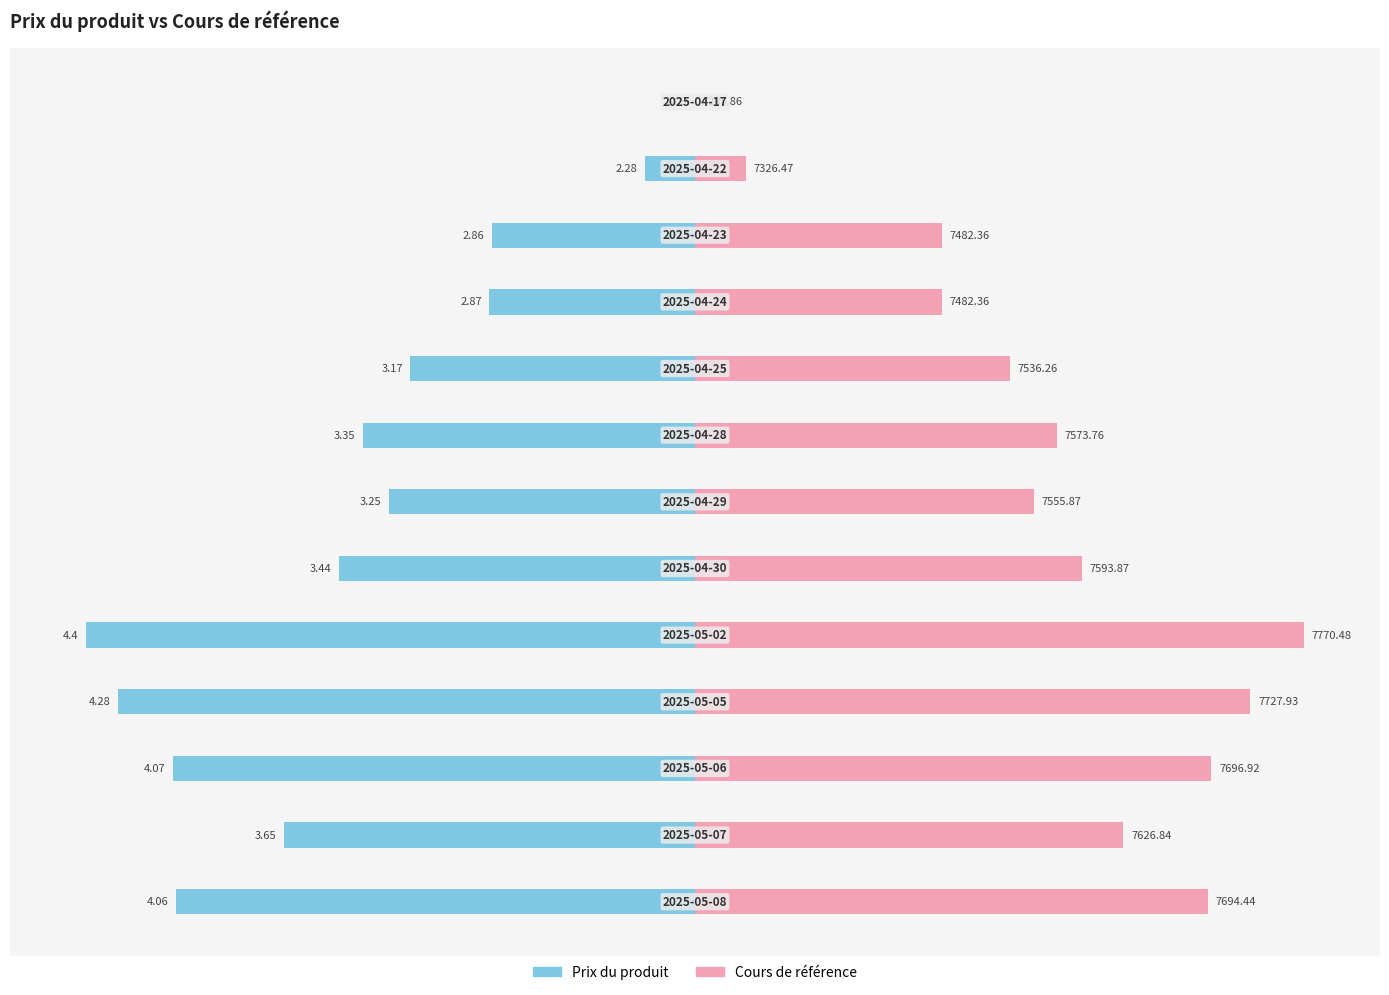

Which series has the widest spread of values?

Prix du produit